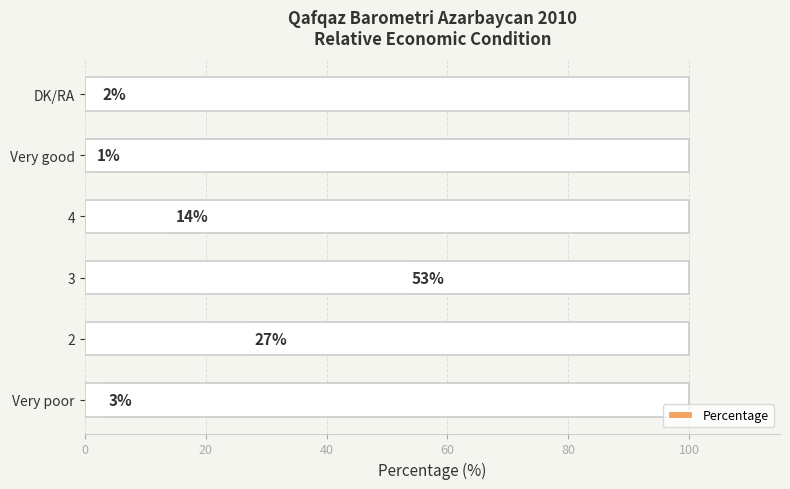

What is the average value?

17